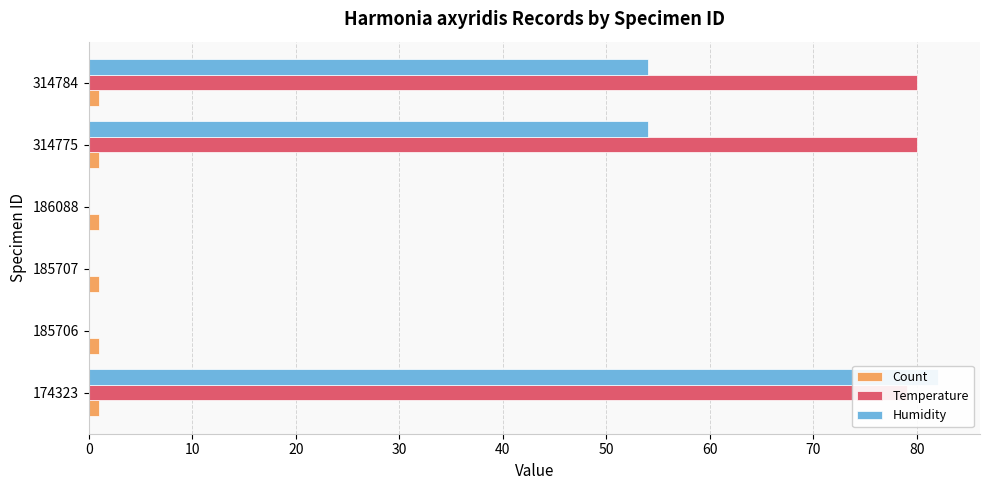

Reading left to right, transcribe all the data shown in this chart.

Count: 0.2	0.2	0.2	0.2	0.2	0.2
Temperature: 79.0	0.0	0.0	0.0	80.0	80.0
Humidity: 82.0	0.0	0.0	0.0	54.0	54.0